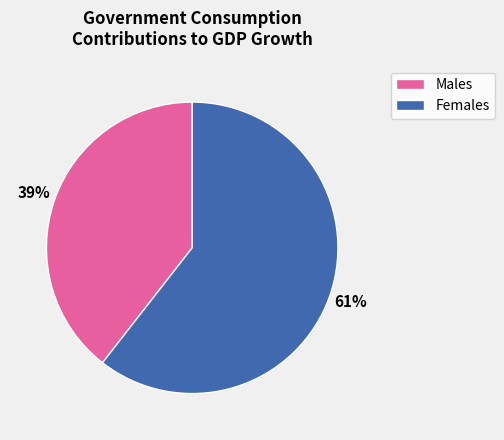

Does any single category account for the majority?

Yes